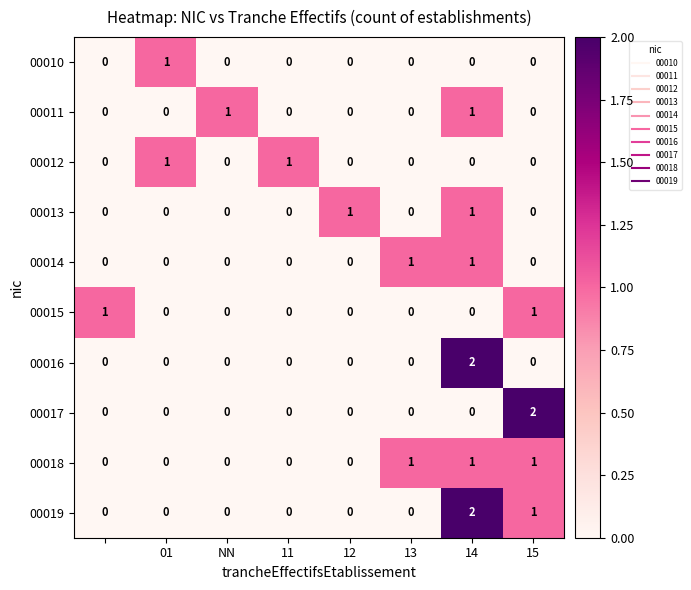

How many 00017 values are between 0 and 1?

7